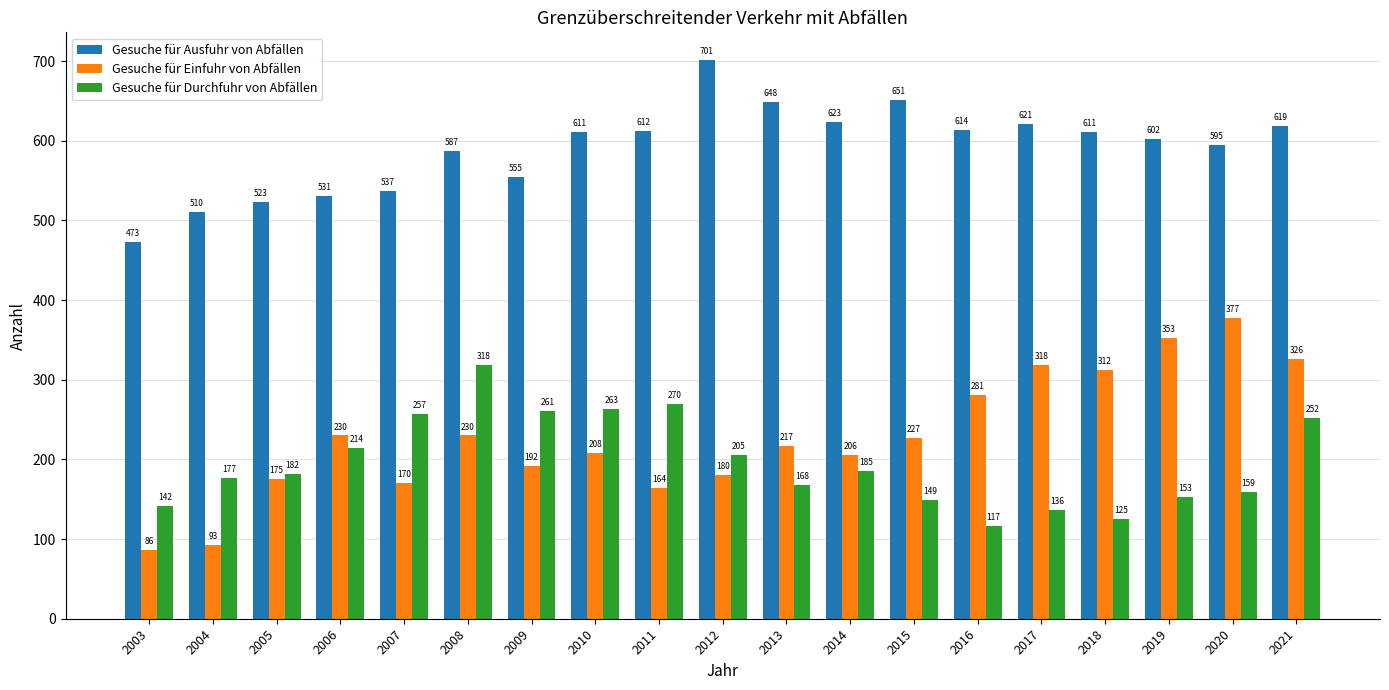

What is the value of the Gesuche für Einfuhr von Abfällen bar at the 8th from the left?

208